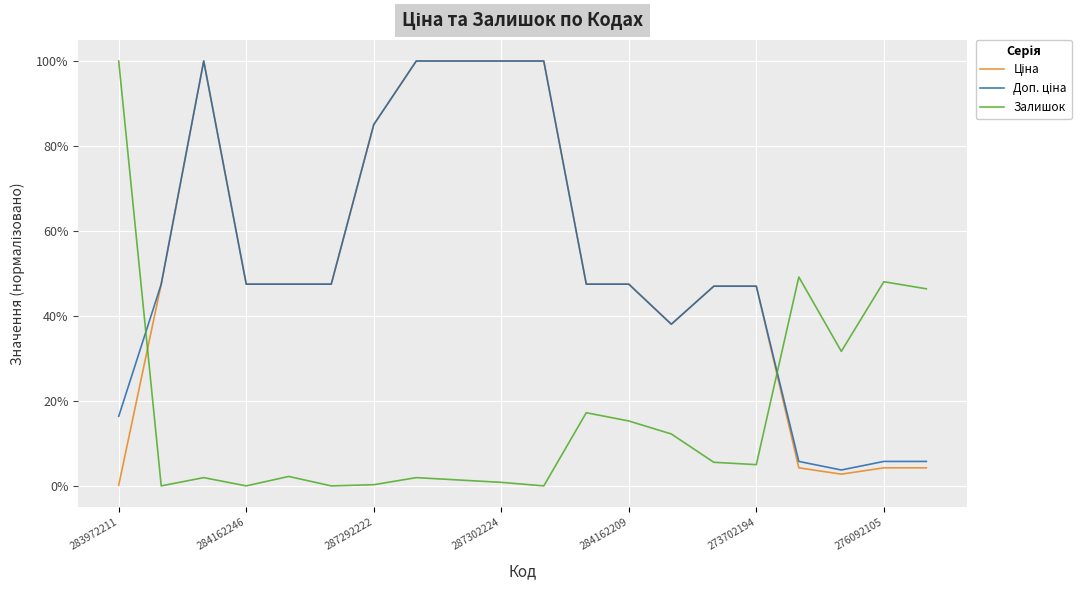

Is this an area chart (filled region under the line)?

No